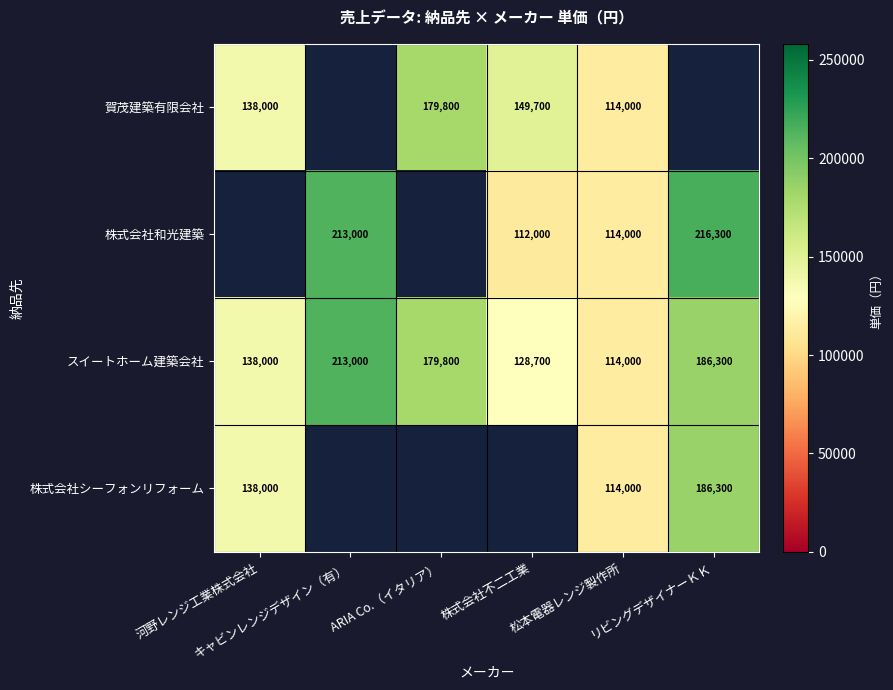

What is the difference between the maximum and minimum values in the スイートホーム建築会社 series?

99000